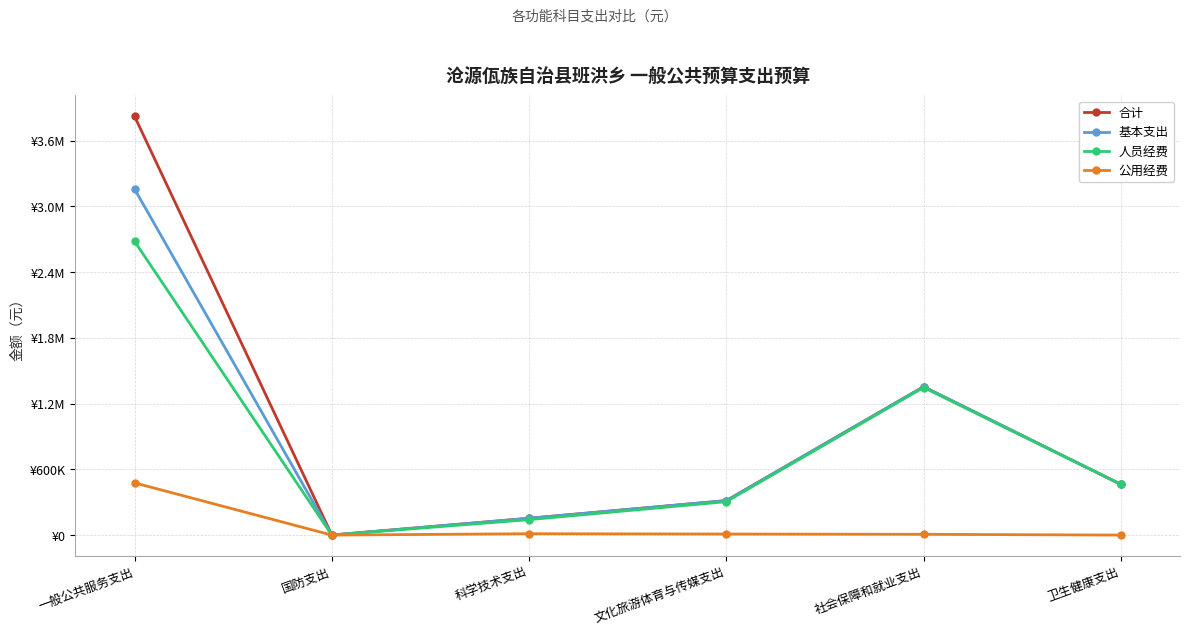

Which series has the largest range (max minus min)?

合计